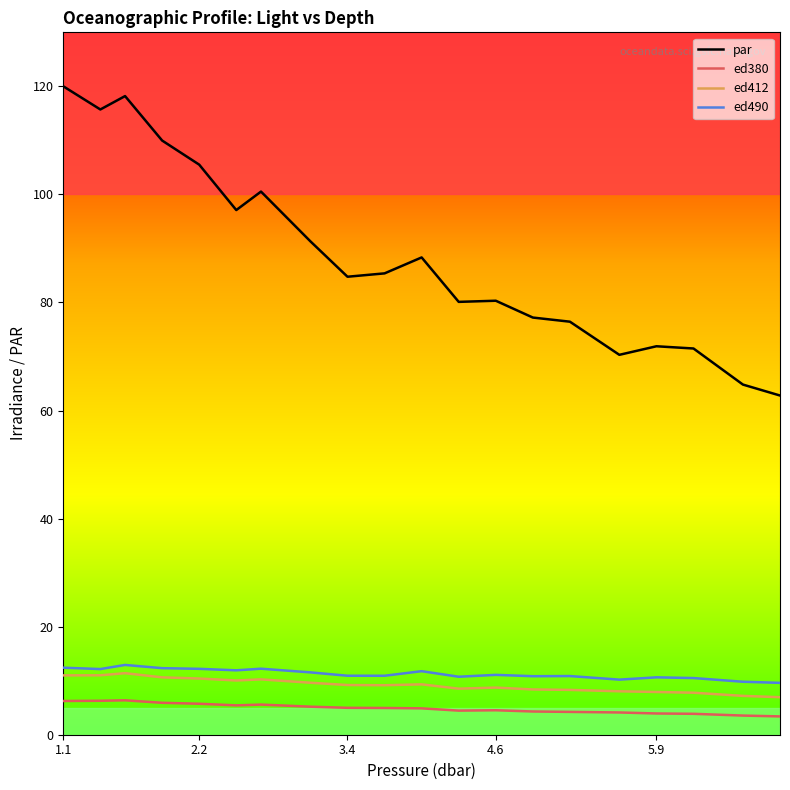

Which series has the largest total across all categories?

par